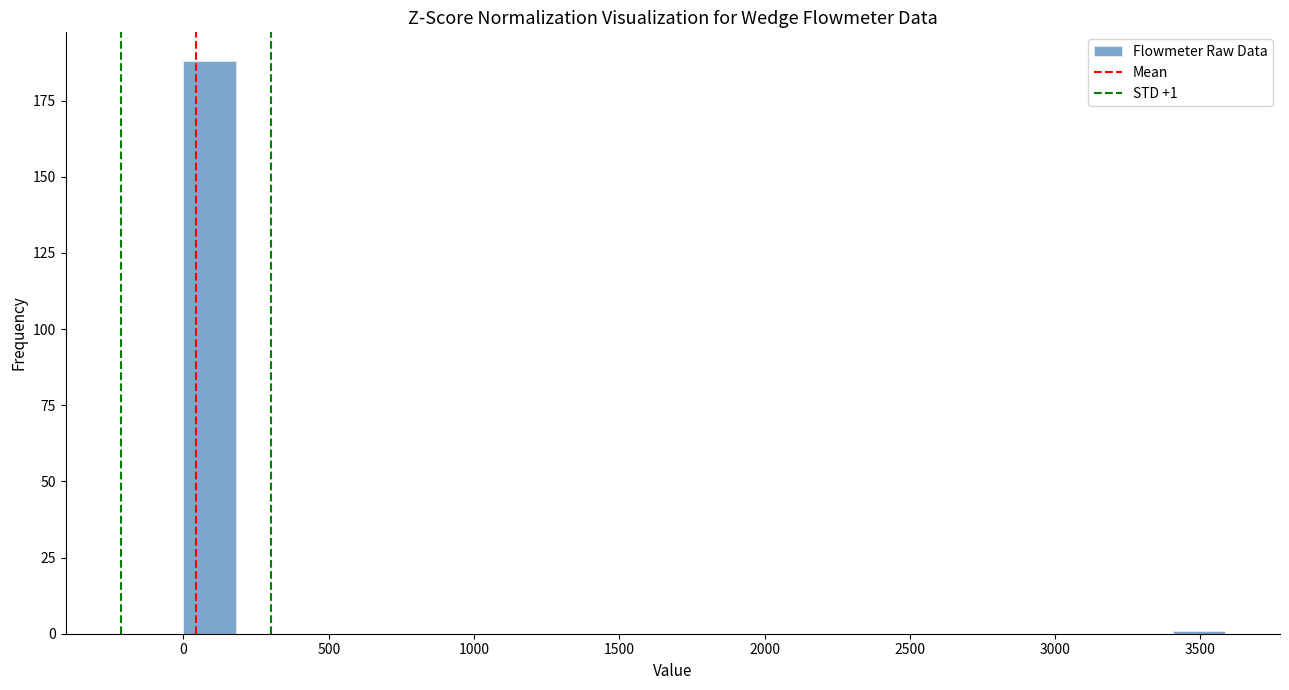

Read against the x-axis, roughly where is the centre of the tallest bar?

100